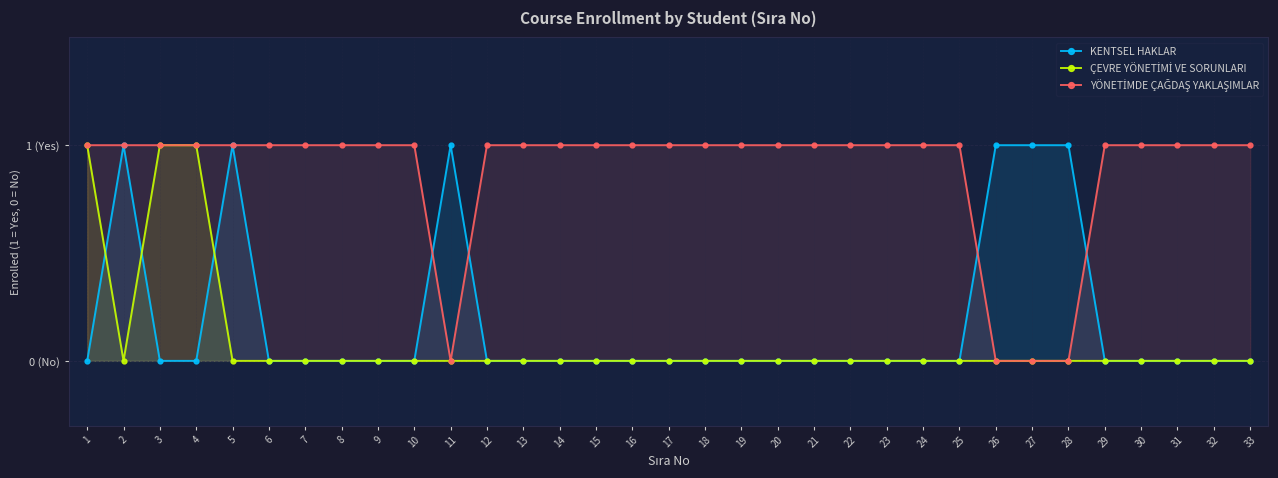

How many intersections are there between KENTSEL HAKLAR and ÇEVRE YÖNETİMİ VE SORUNLARI?

3